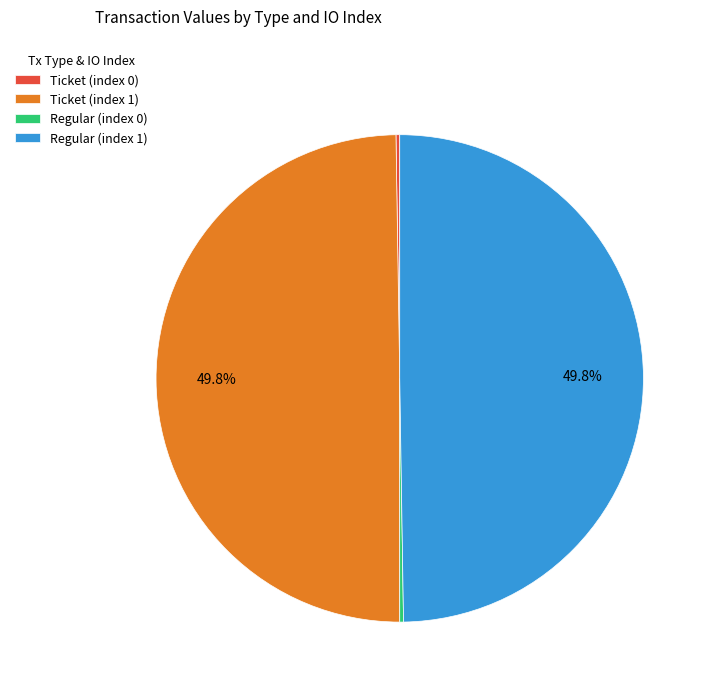

What percentage is NOT represented by Regular (index 1)?

50.0%